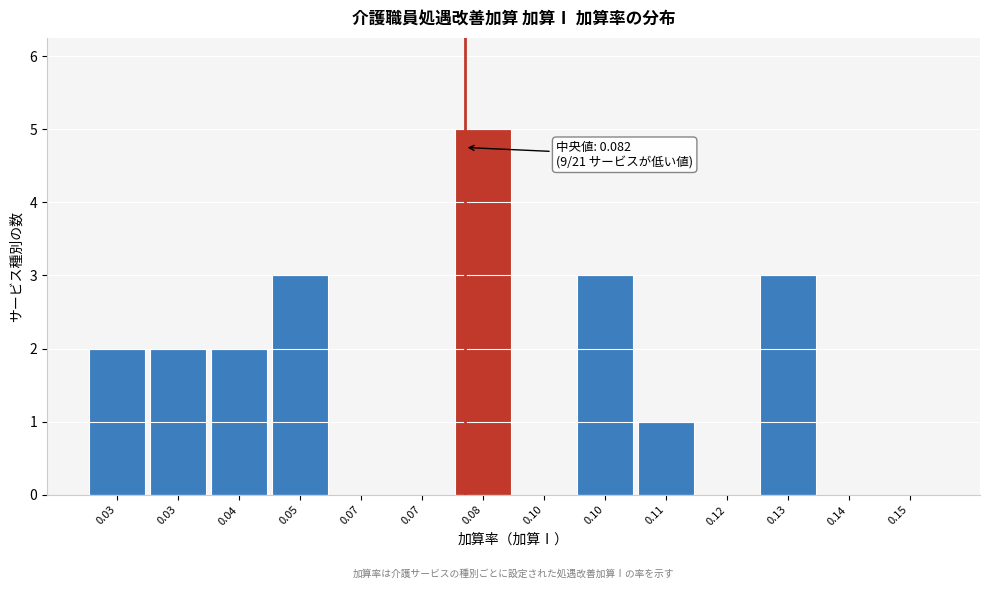

Count the number of categories in the chart.

14